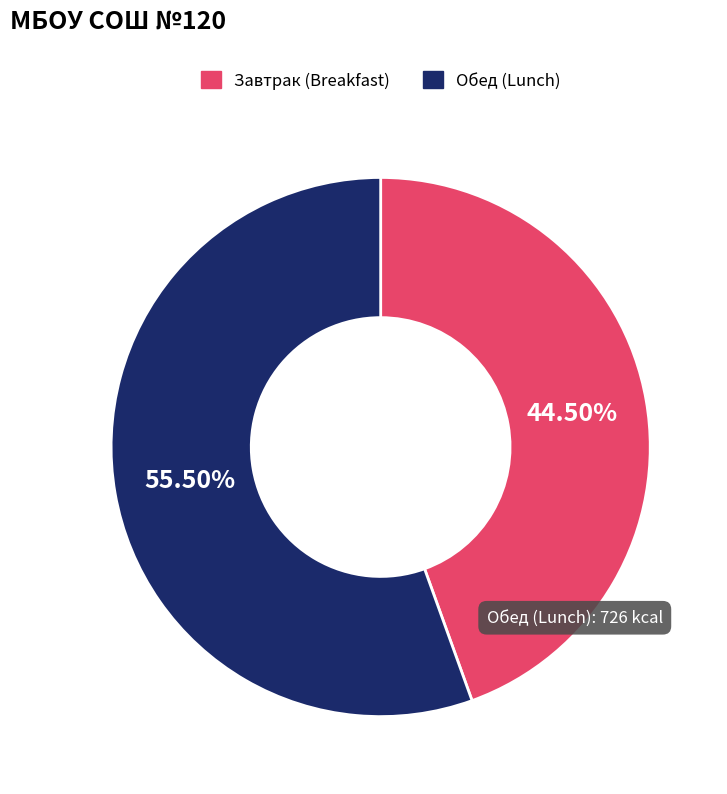

To the nearest percent, what is the average slice percentage?

50%